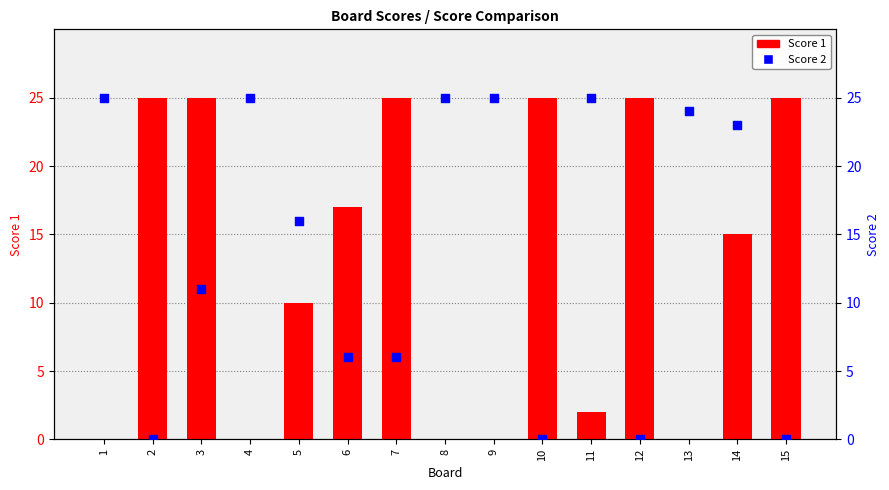

Which series has the largest total across all categories?

Score 2